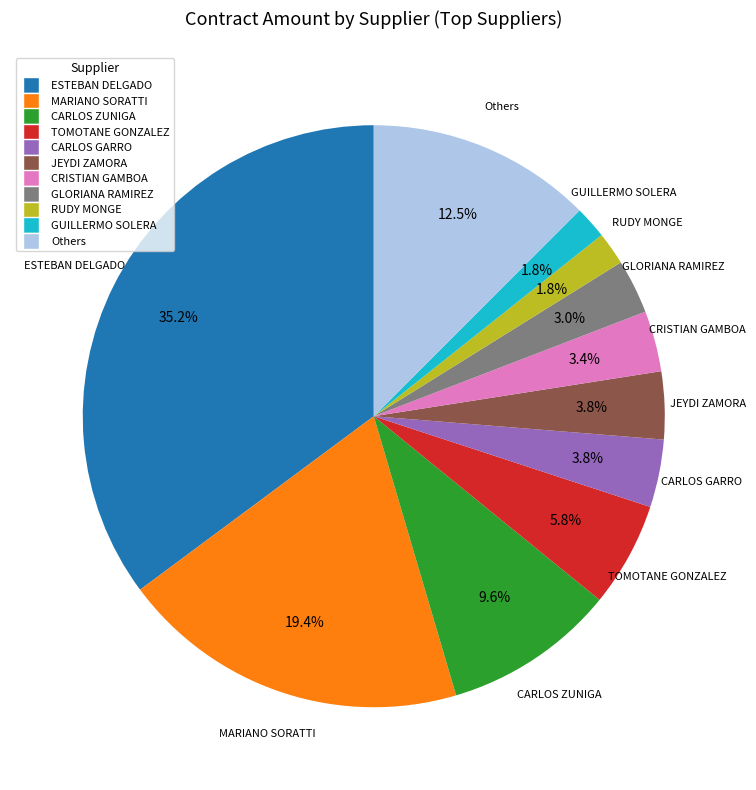

How many segments does this pie chart have?

11